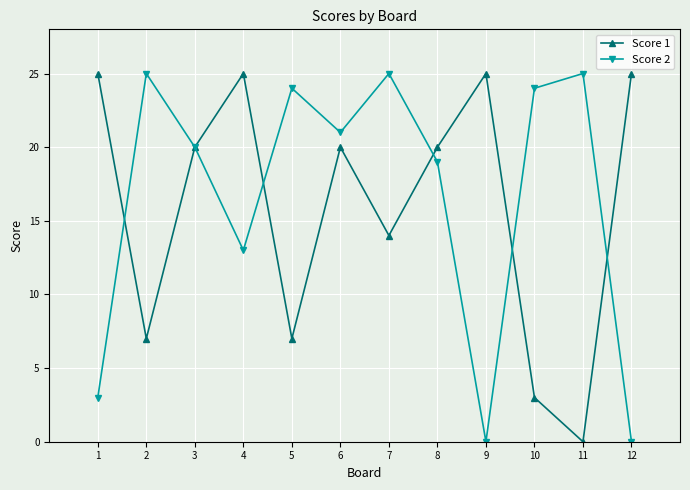

What is the difference between the second highest and second lowest values in the Score 1 series?

22